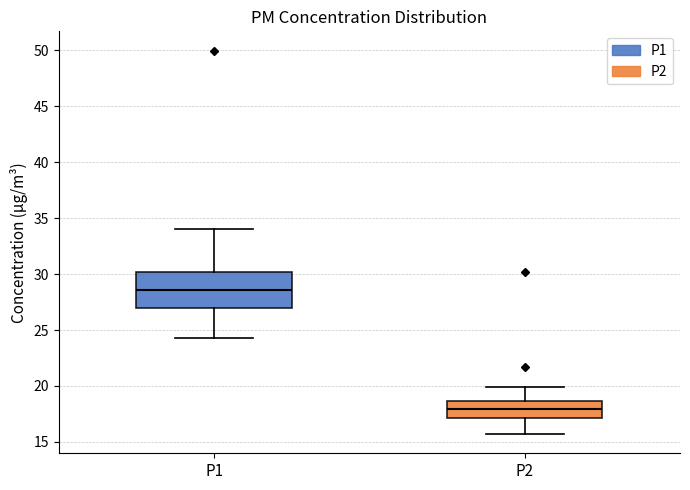

Where does the lower whisker of the box for P2 end on the y-axis? The values are not printed on the chart, so give them approximately, as read against the axis.

15.5